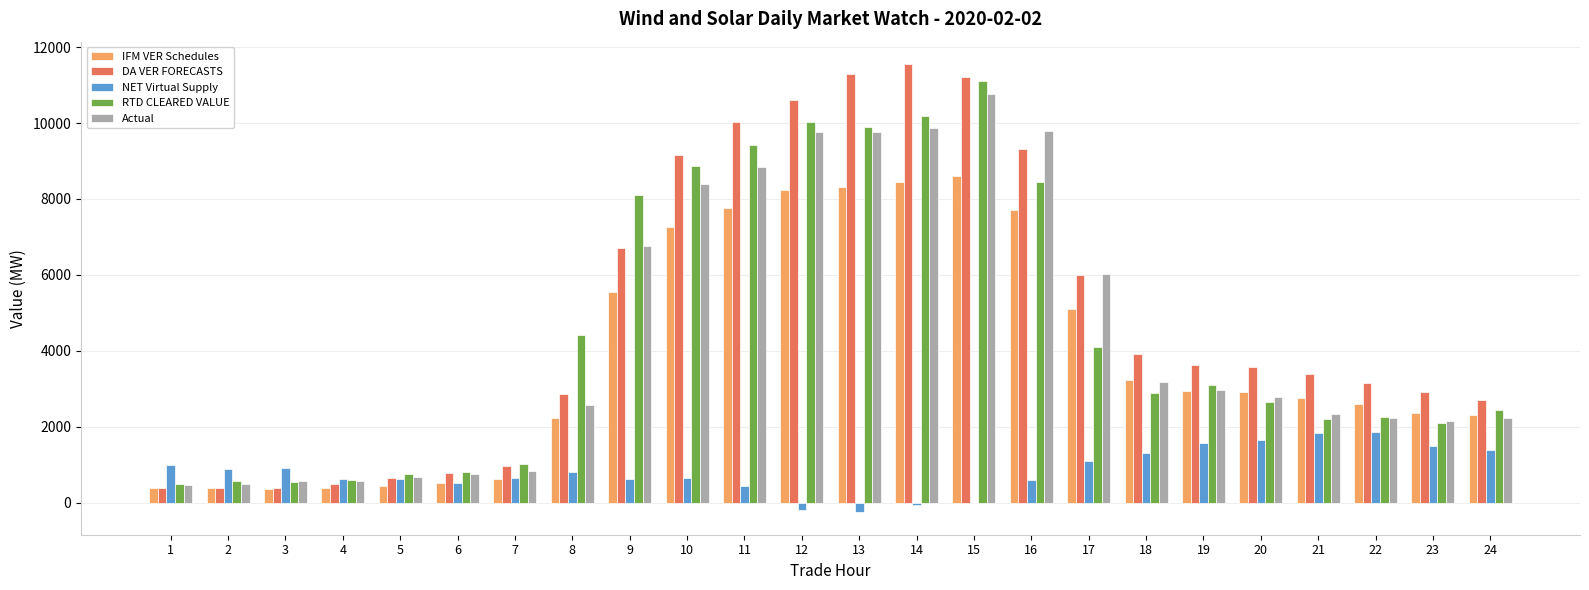

True or false: Actual has a value of 165.4 at 5.

False